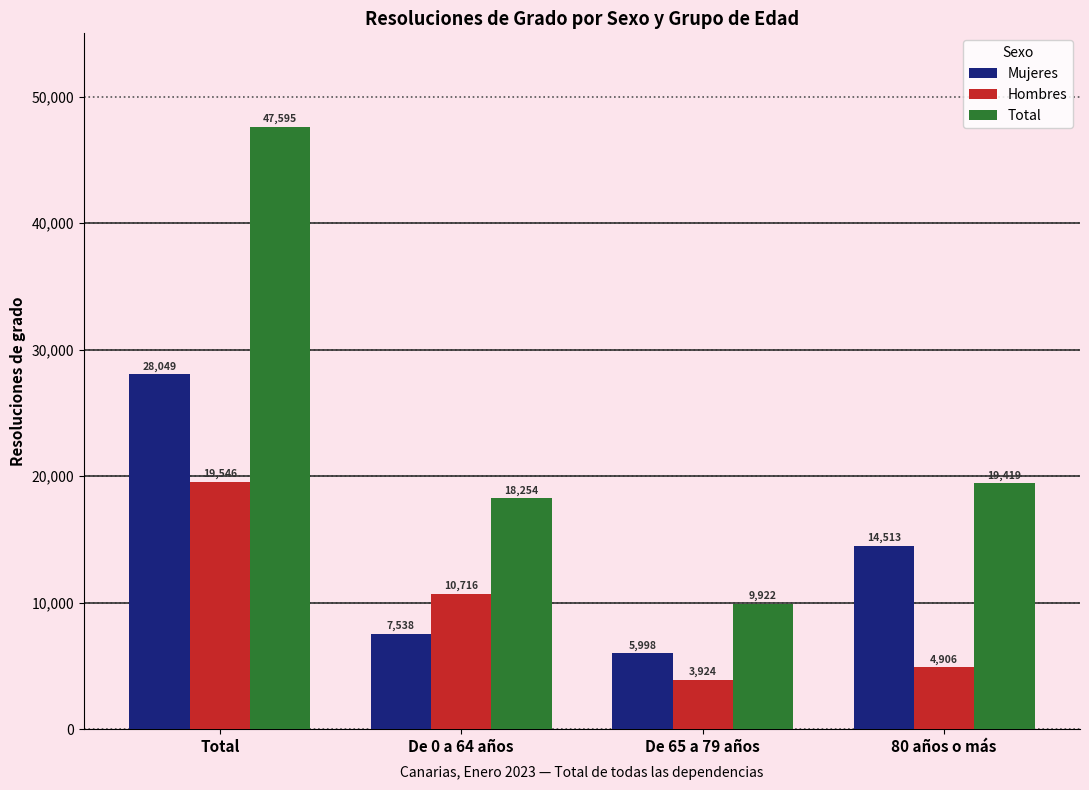

At which label does Mujeres reach its peak?

Total